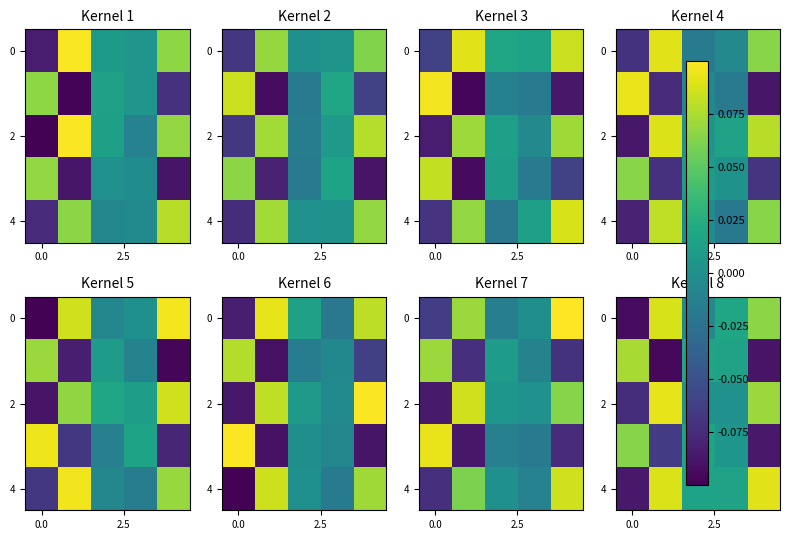

What is the total value across all series at 4?

0.1